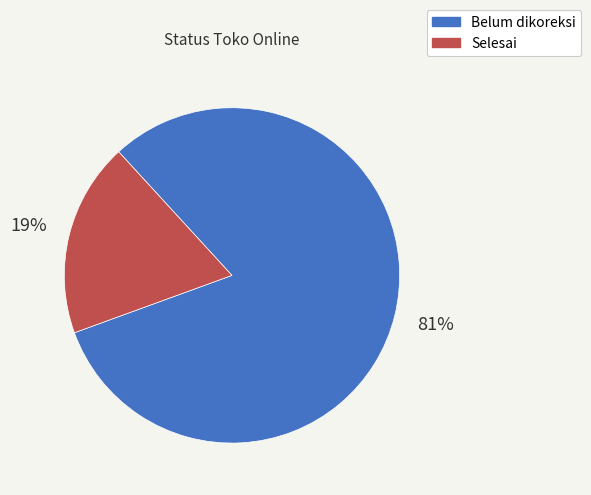

To the nearest percent, what portion does Belum dikoreksi represent?

81%